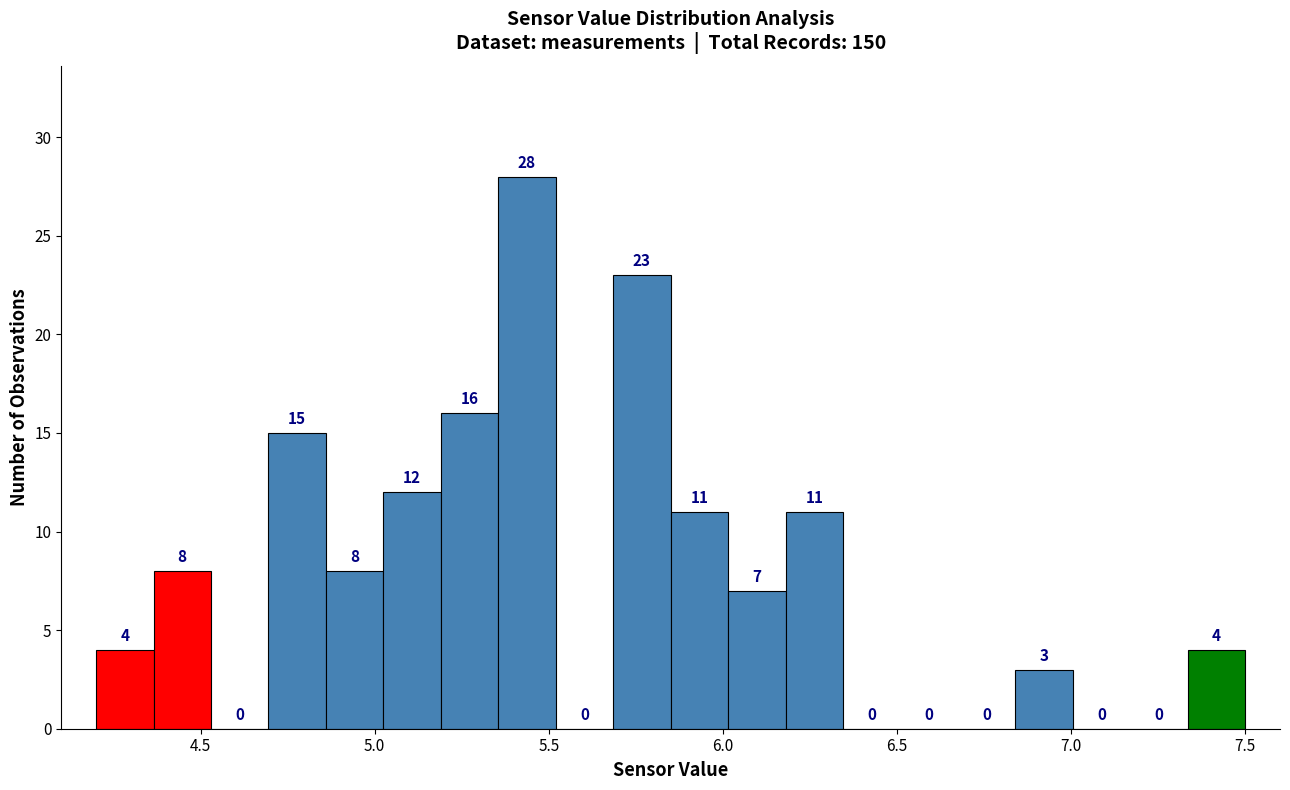

Read against the x-axis, roughly where is the centre of the tallest bar?

5.45